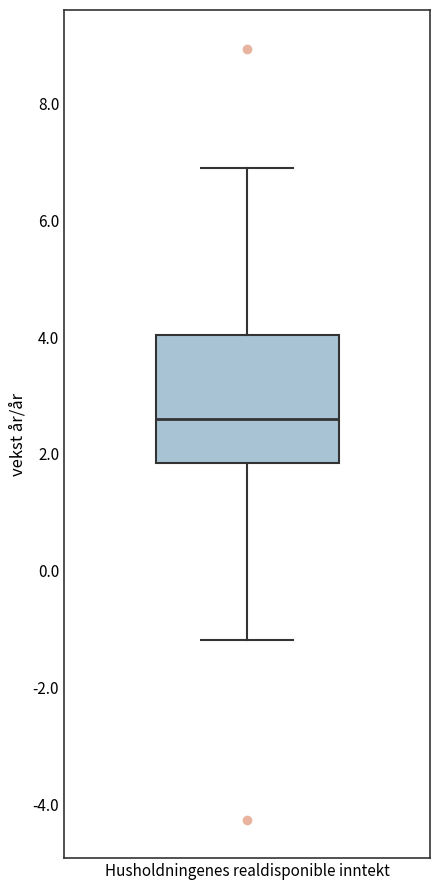

Where is the upper edge of the box for Husholdningenes realdisponible inntekt on the y-axis? The values are not printed on the chart, so give them approximately, as read against the axis.

4.0